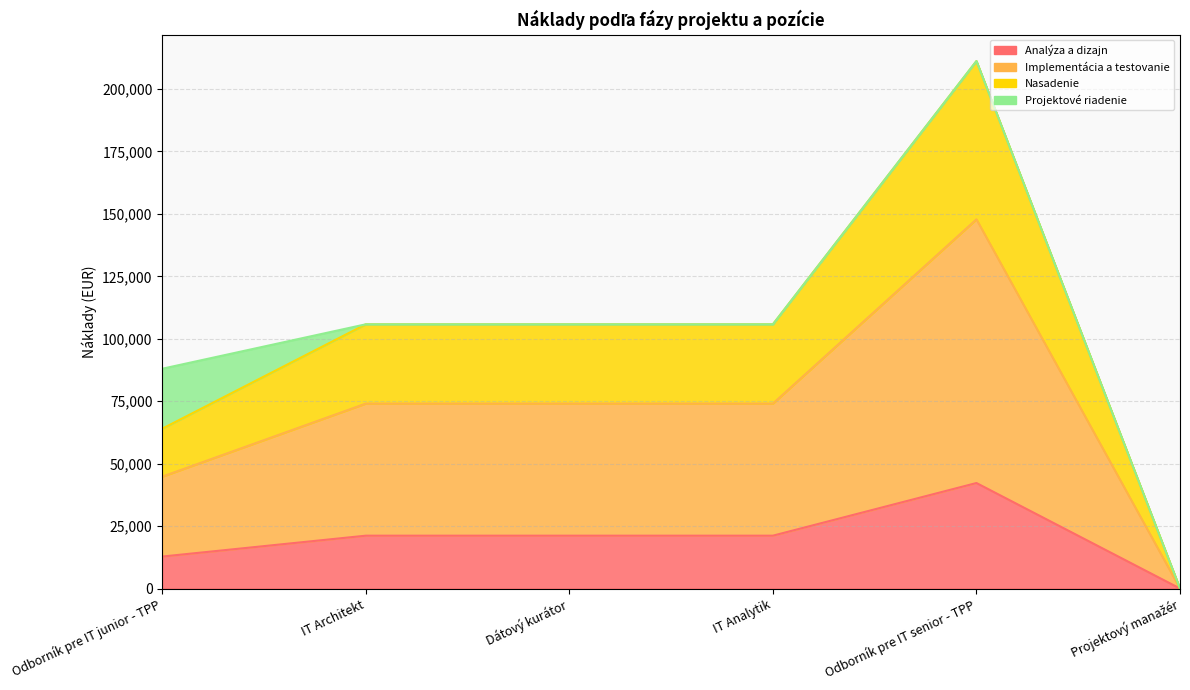

Which series has the largest total across all categories?

Implementácia a testovanie